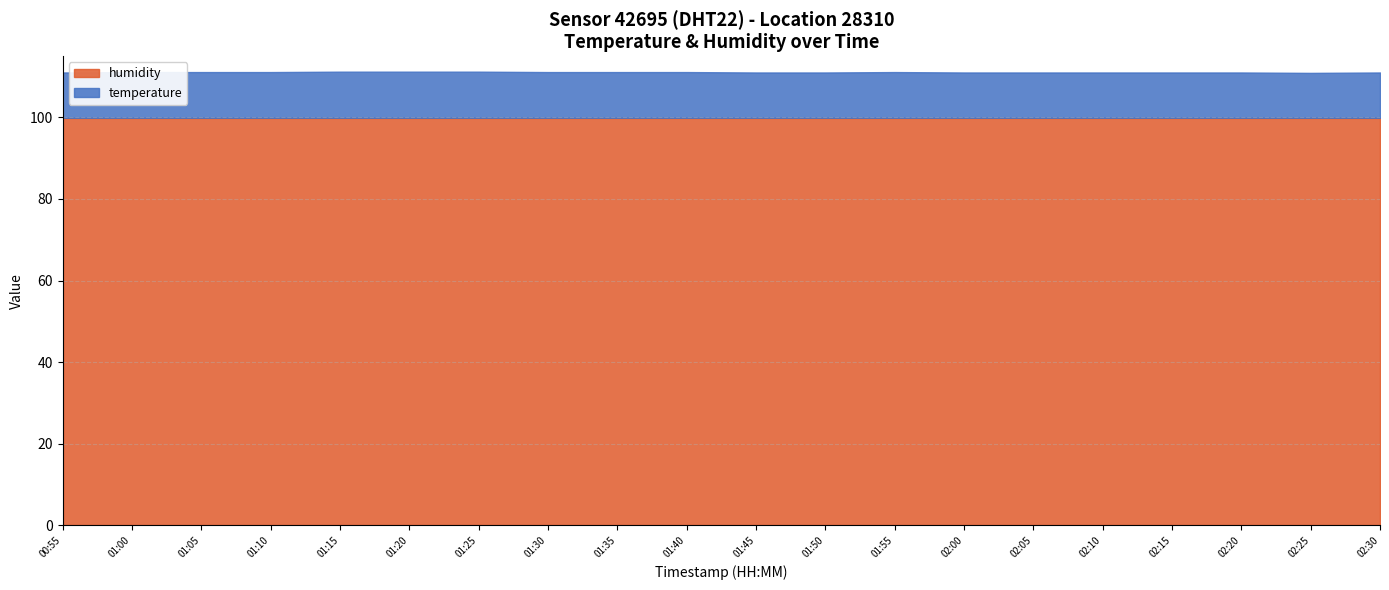

Which category has the lowest value across all series?

02:25